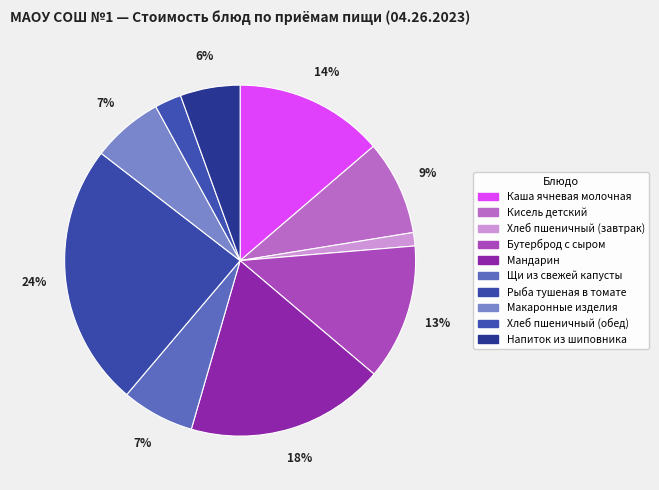

Which category has the biggest portion of the pie?

Рыба тушеная в томате